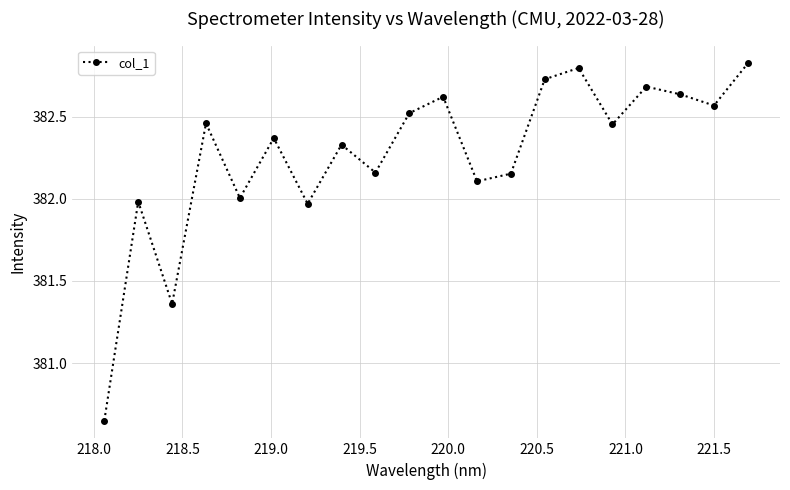

What is the difference between the maximum and minimum values?

2.2